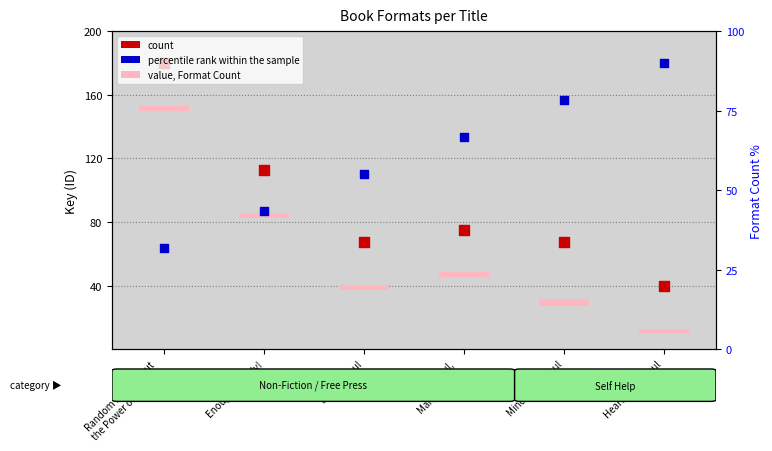

Which series contains the lowest Y value?

value, Format Count